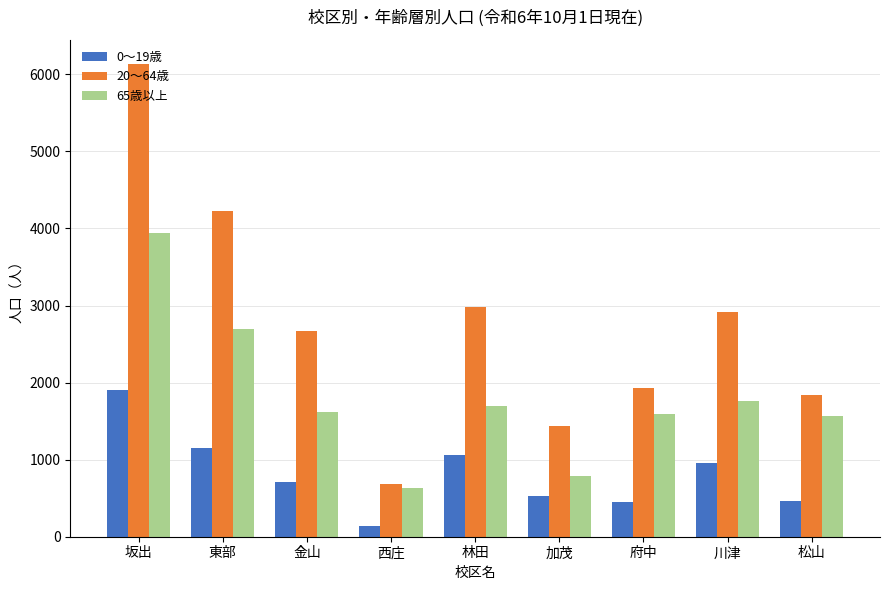

Is the value of 65歳以上 at 林田 greater than the value of 0〜19歳 at 東部?

Yes